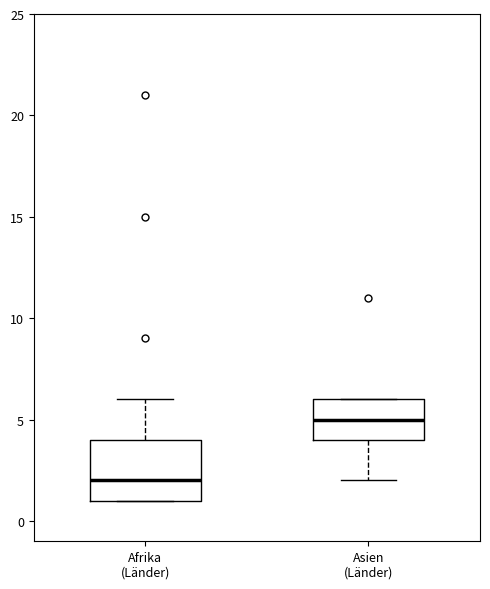

Which box is the tallest, from its lower edge to its upper edge?

Afrika (Länder)